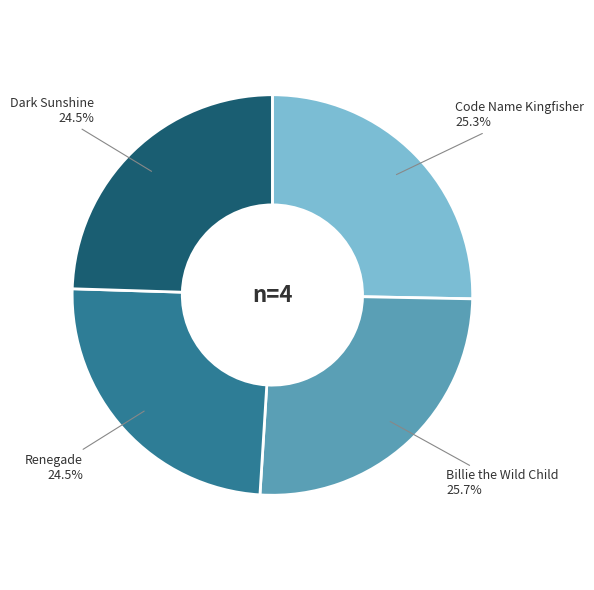

Is there any slice that represents more than half of the pie?

No